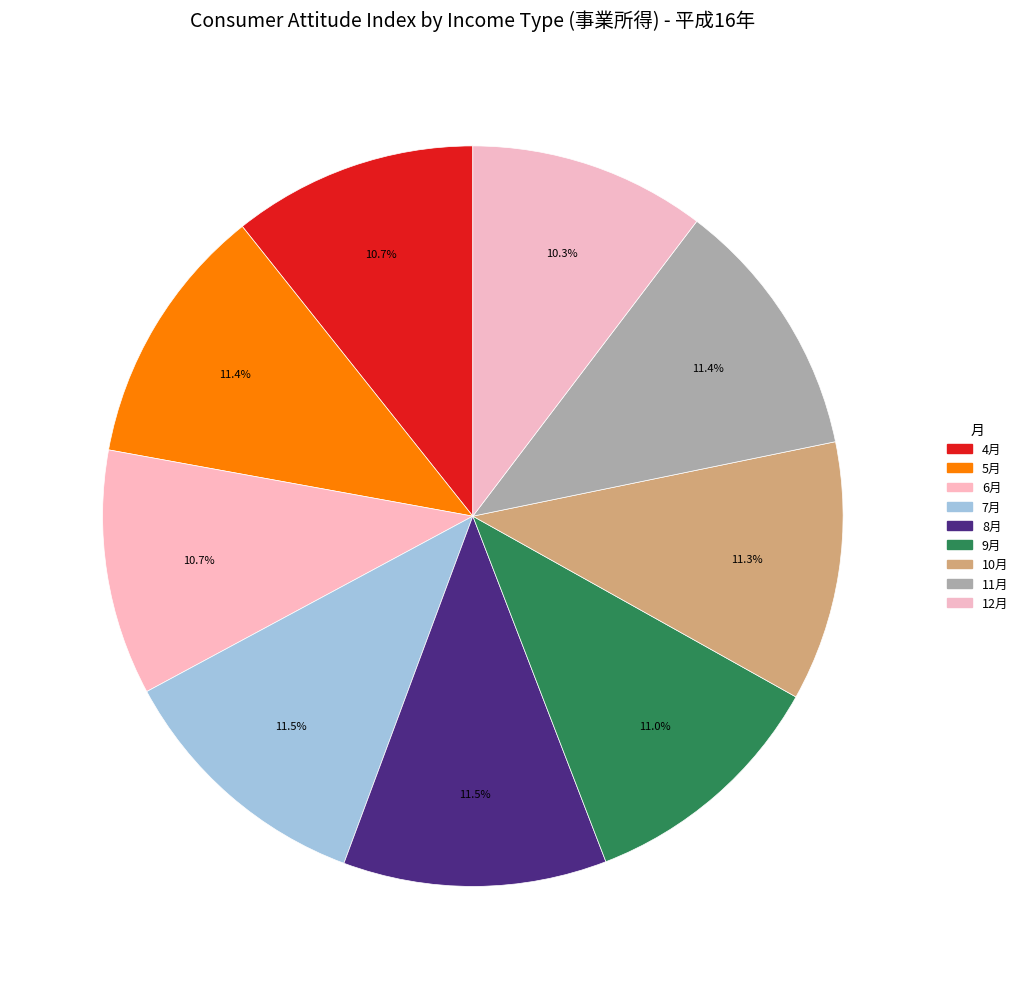

To the nearest percent, what is the average slice percentage?

11%